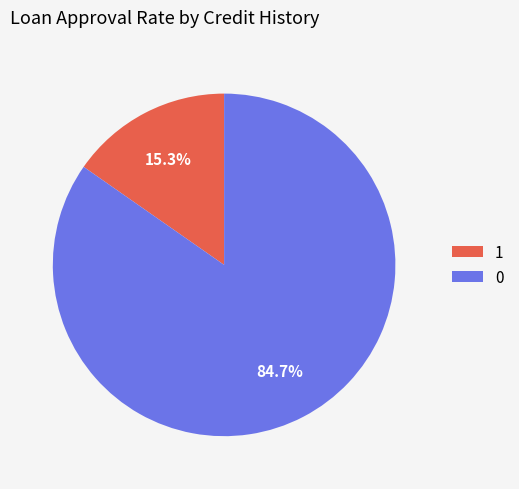

How many segments does this pie chart have?

2